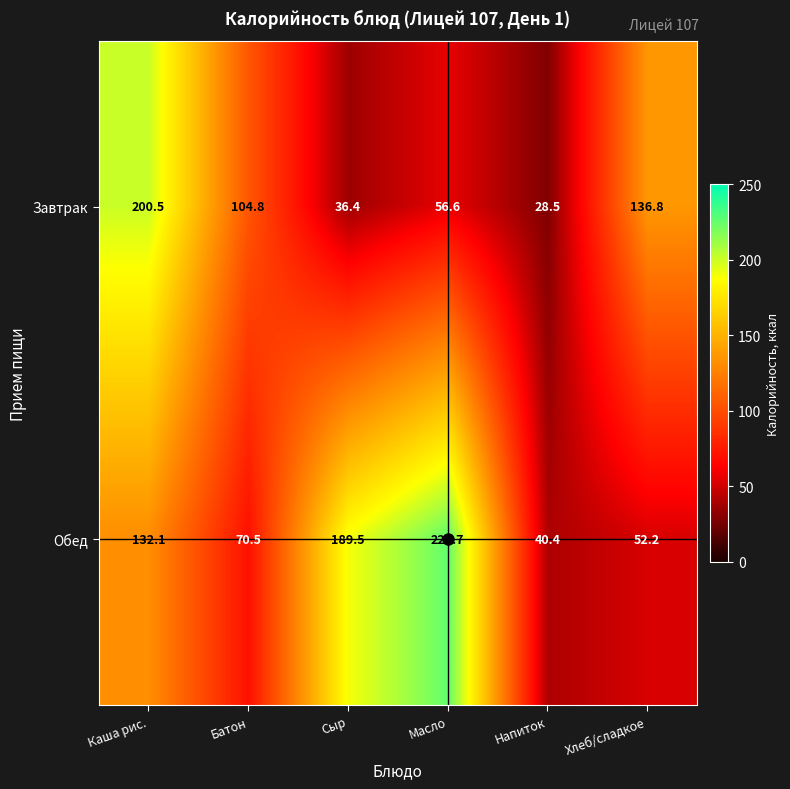

Rank the series at Напиток from highest to lowest value.

Обед, Завтрак